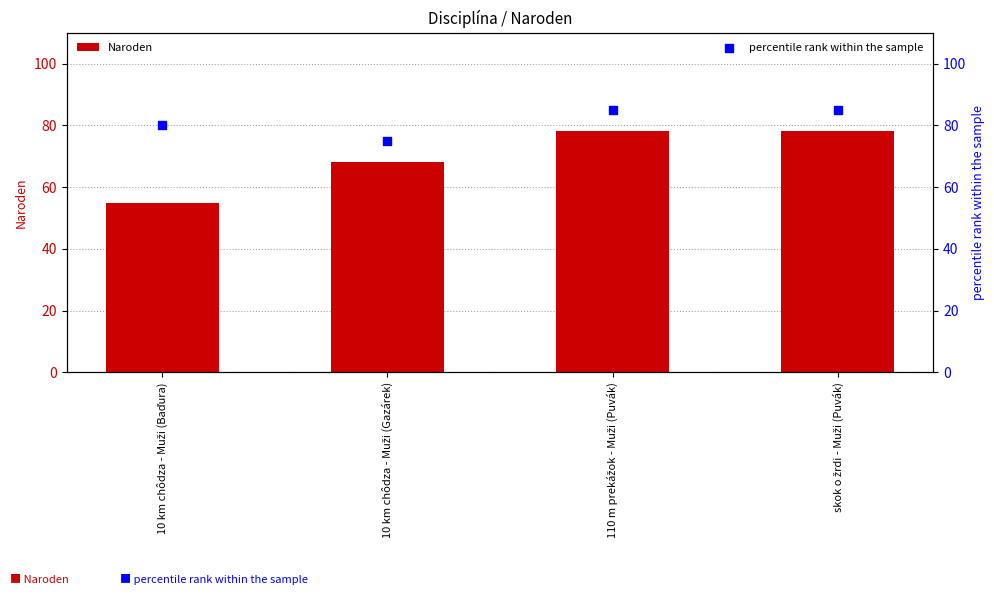

At which category is the sum across all series the highest?

110 m prekážok - Muži (Puvák)